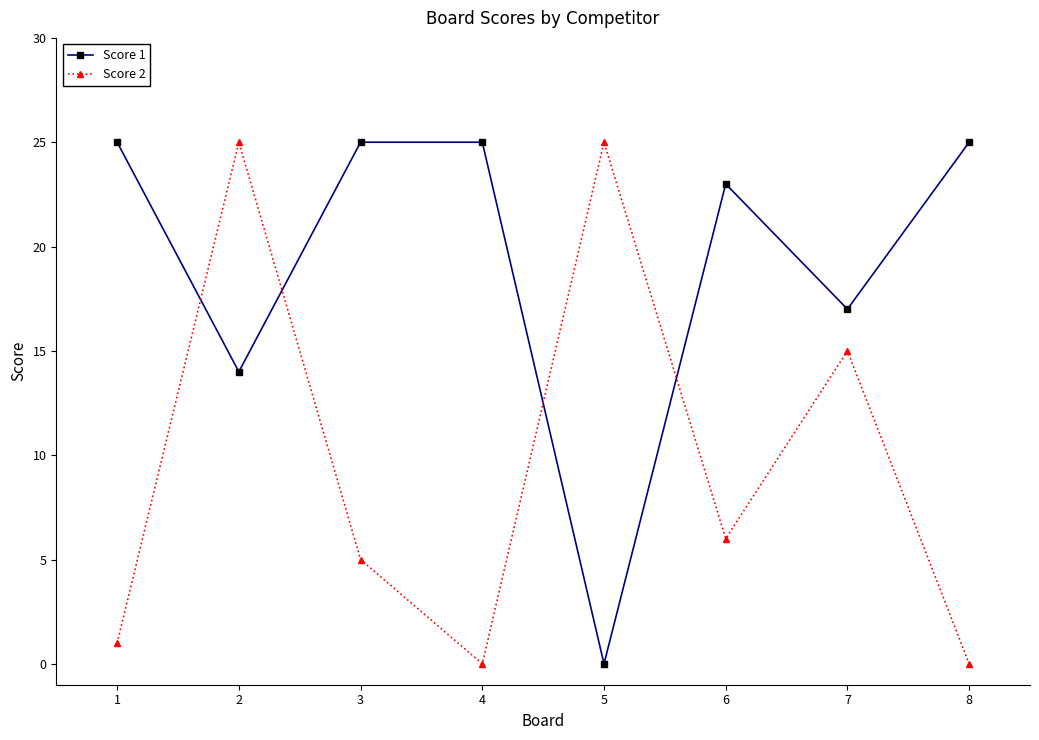

How many lines are shown in the chart?

2